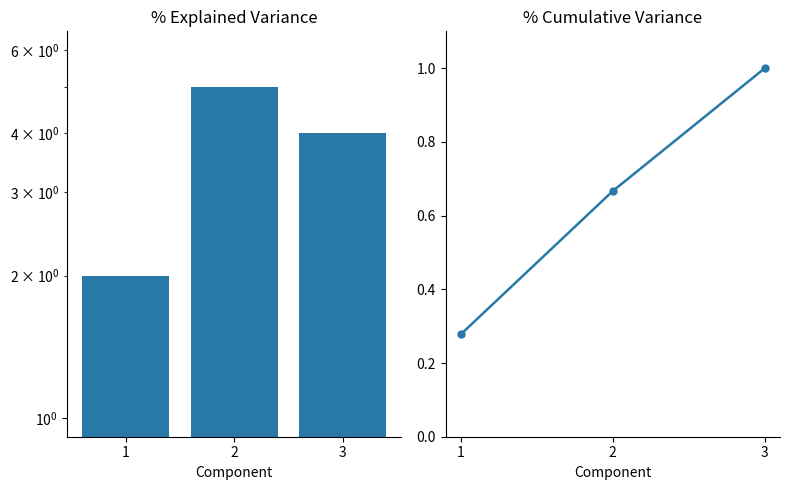

At which label does col_6 reach its minimum?

1